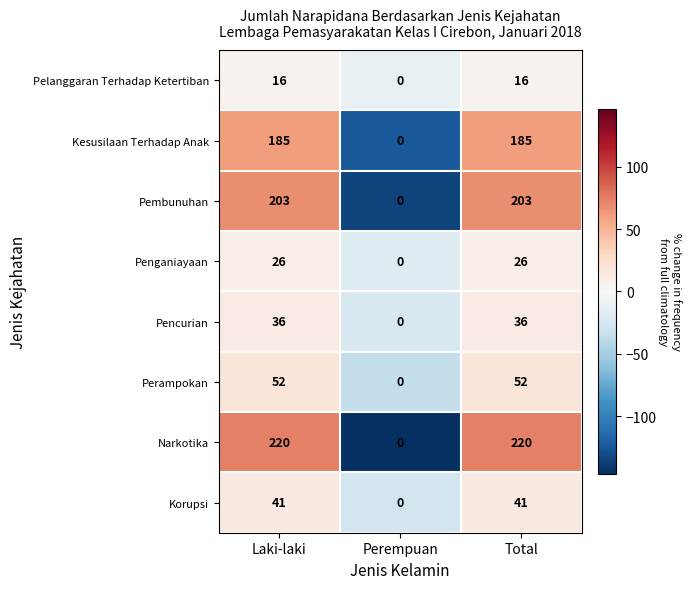

How many values in Korupsi are above zero?

2